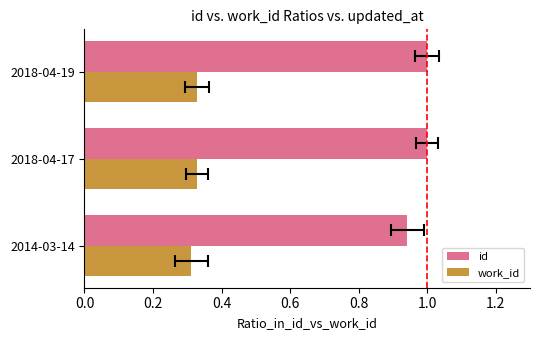

Reading left to right, transcribe all the data shown in this chart.

id: 0.9	1.0	1.0
work_id: 0.3	0.3	0.3